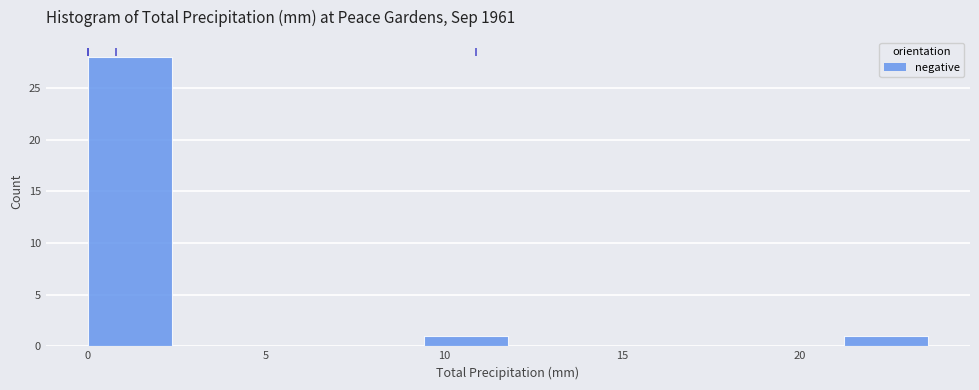

Reading left to right, transcribe this chart: for each bar, give the range it covers on the x-axis and its height. Neither the bar edges nor the heights are printed on the chart, so give them approximately, as read against the axes.

0.0 to 2.5: 28
2.5 to 4.5: 0
4.5 to 7.0: 0
7.0 to 9.5: 0
9.5 to 12.0: 1
12.0 to 14.0: 0
14.0 to 16.5: 0
16.5 to 19.0: 0
19.0 to 21.0: 0
21.0 to 23.5: 1